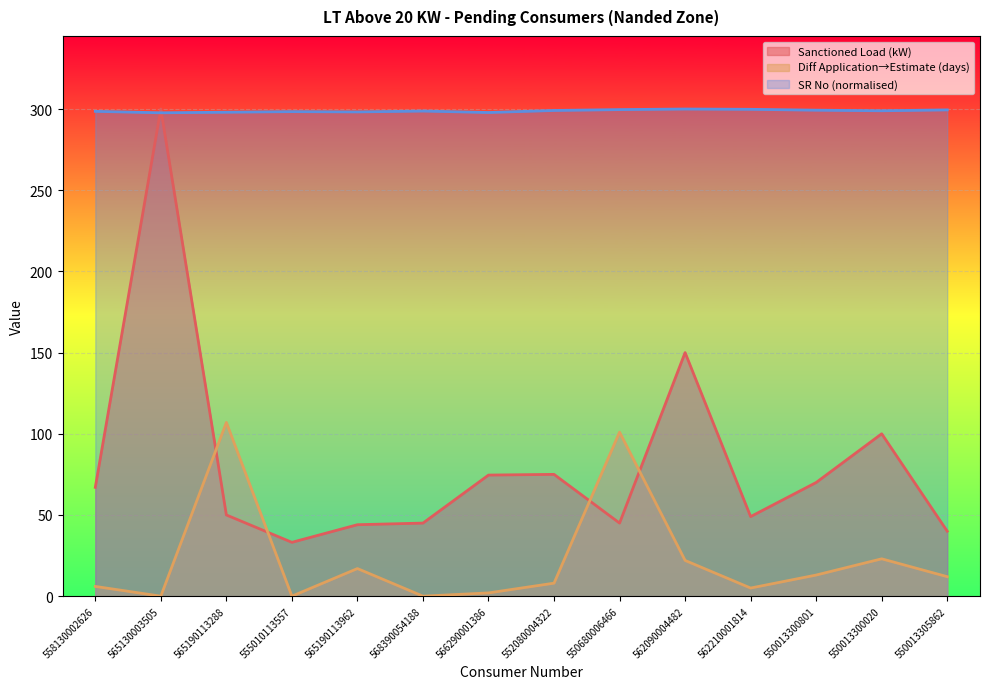

Does the chart display data point markers on the line(s)?

No